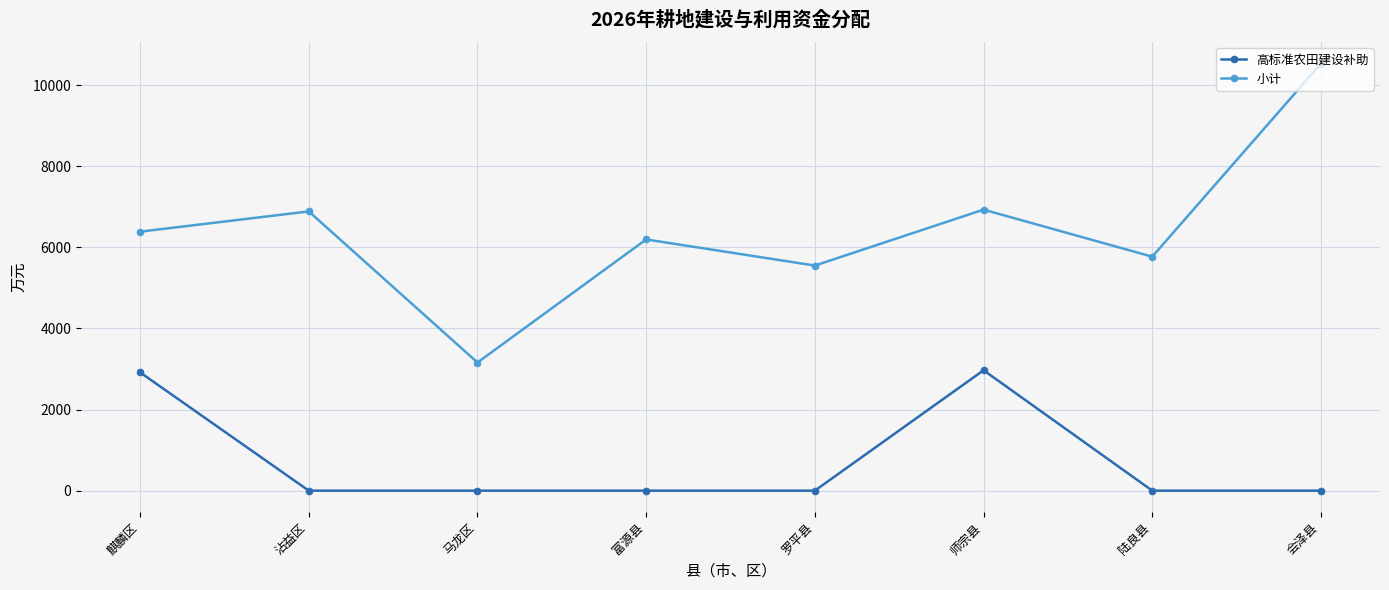

At which category does 小计 reach its first local valley?

马龙区